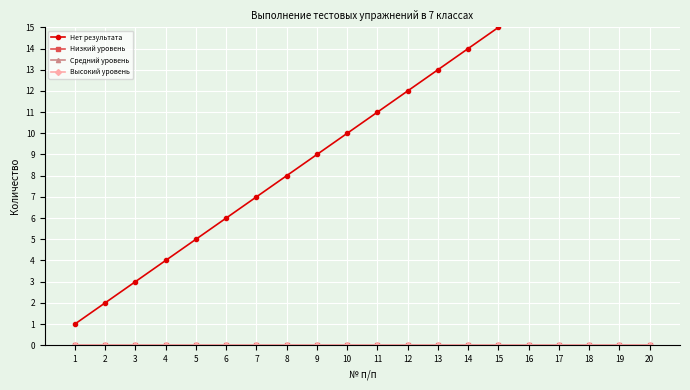

Count the number of data series in this chart.

4